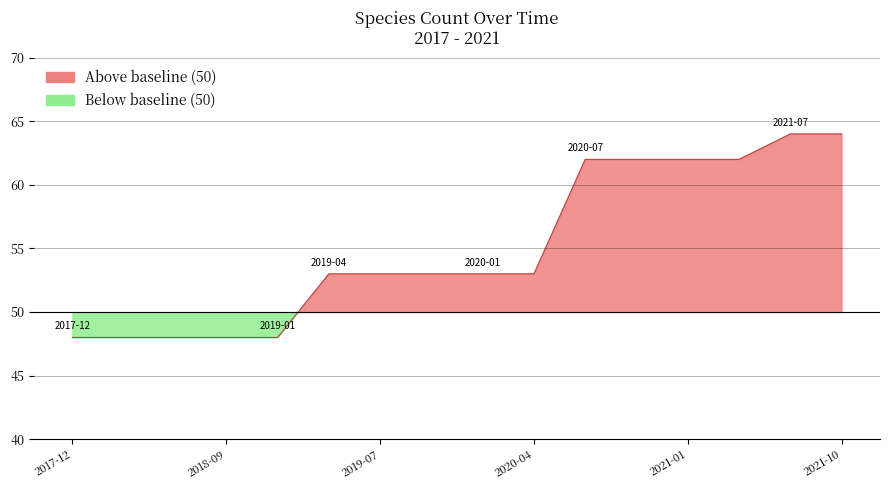

Is it true that the value at 2019-01-01 is 23?

False